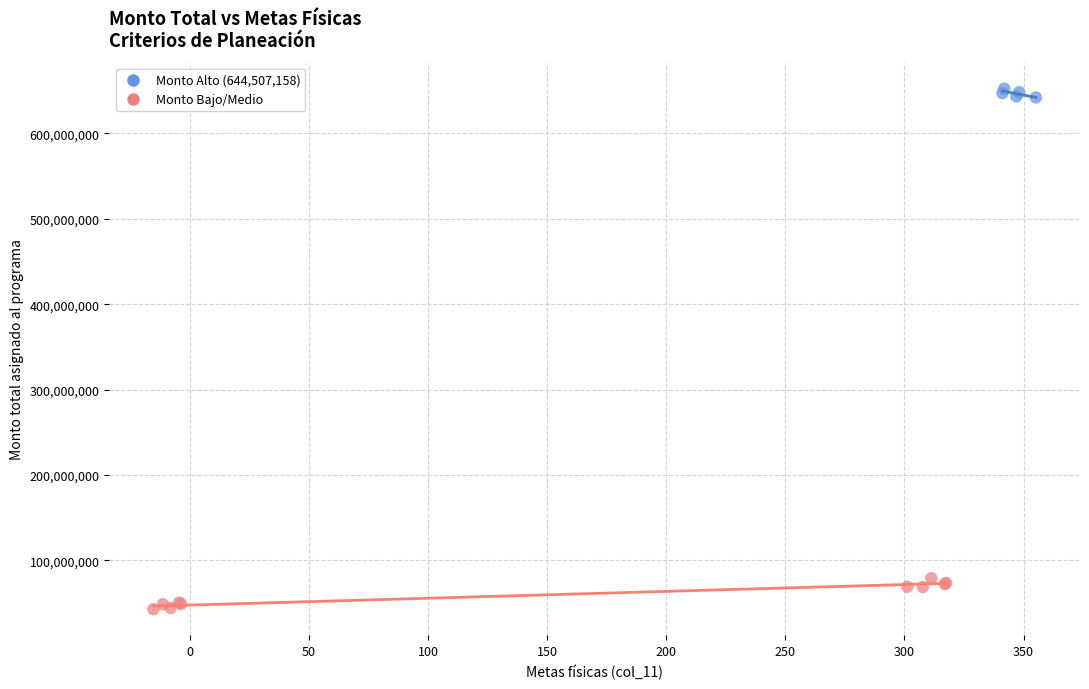

What are all the series names shown in the legend?

Monto Alto (644,507,158), Monto Bajo/Medio